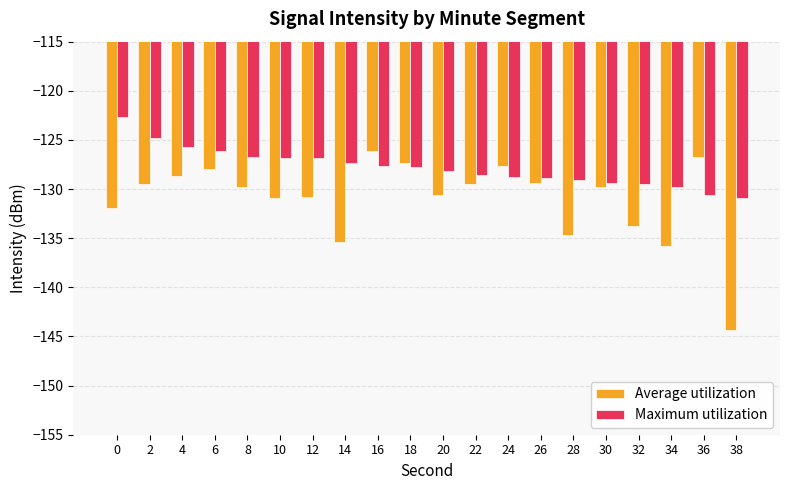

What is the total value across all series at 2?

-254.4